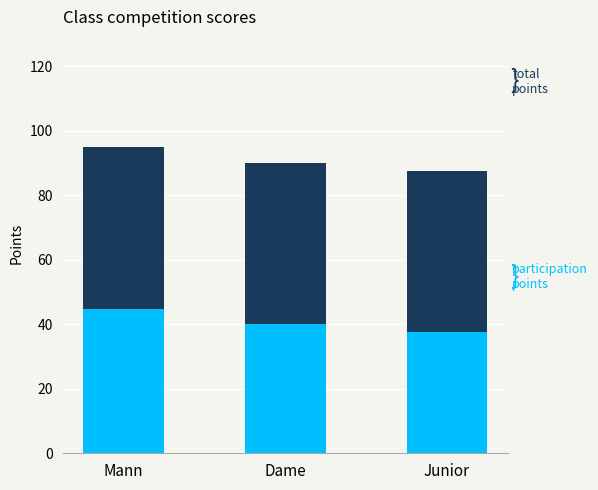

What is the total value across all series at Junior?

87.5